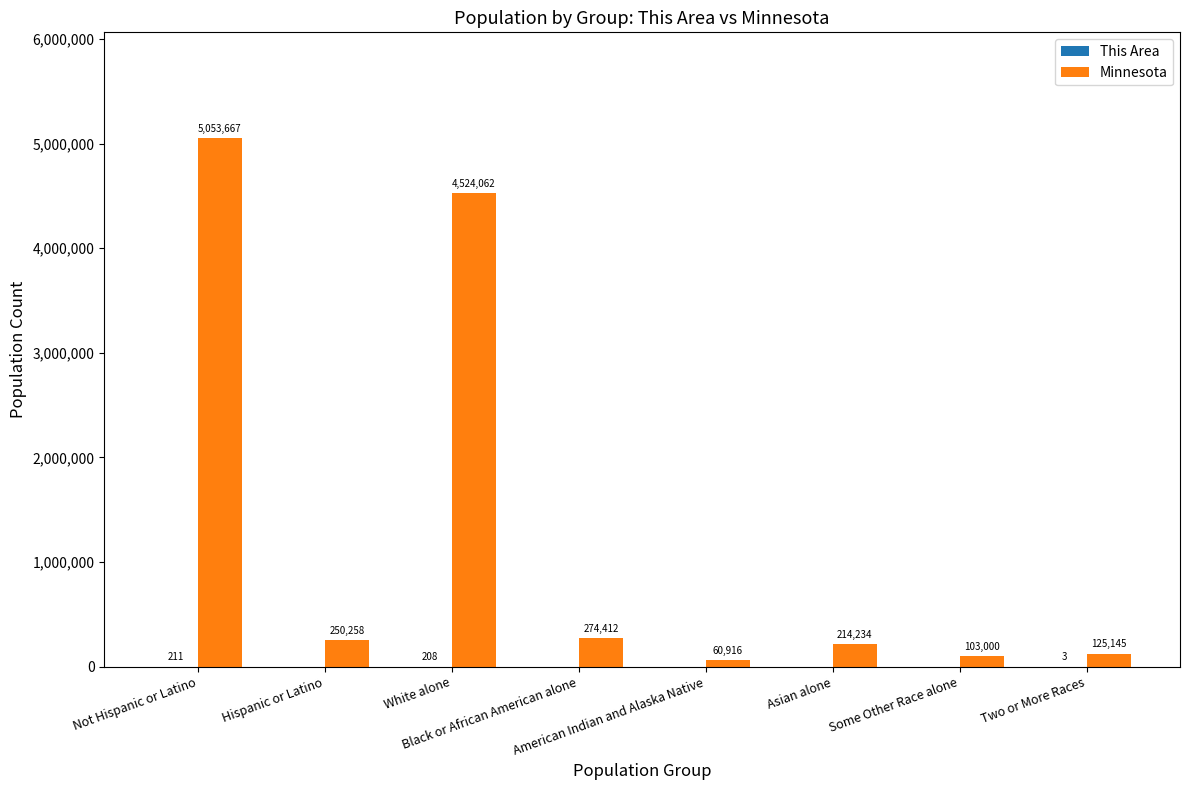

What is the maximum value for Minnesota?

5053667